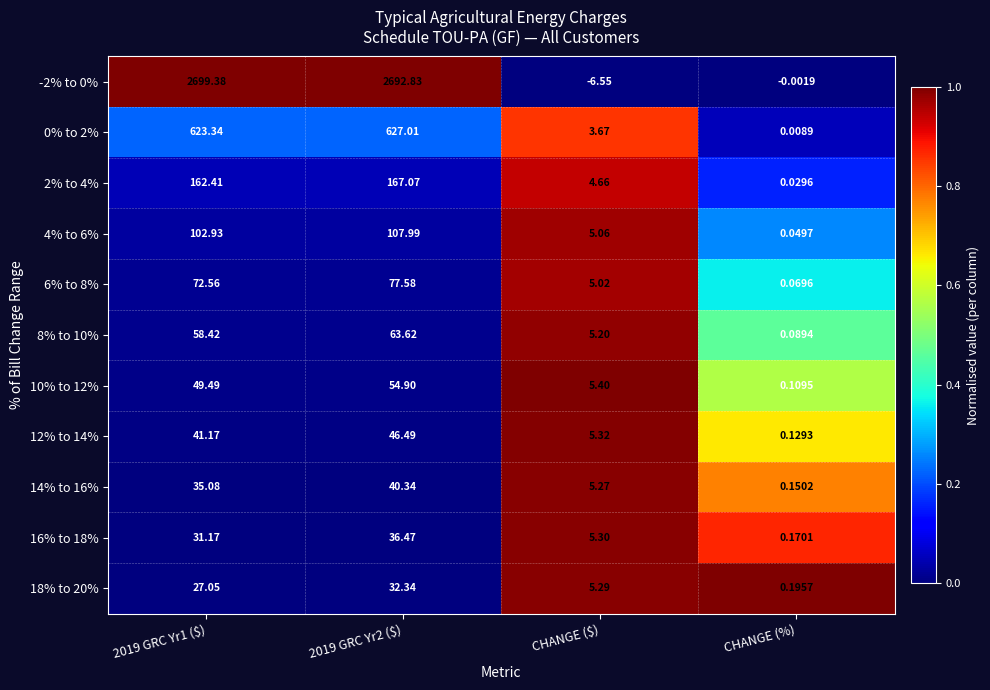

Where is 6% to 8% nearest to the value 38?

CHANGE ($)